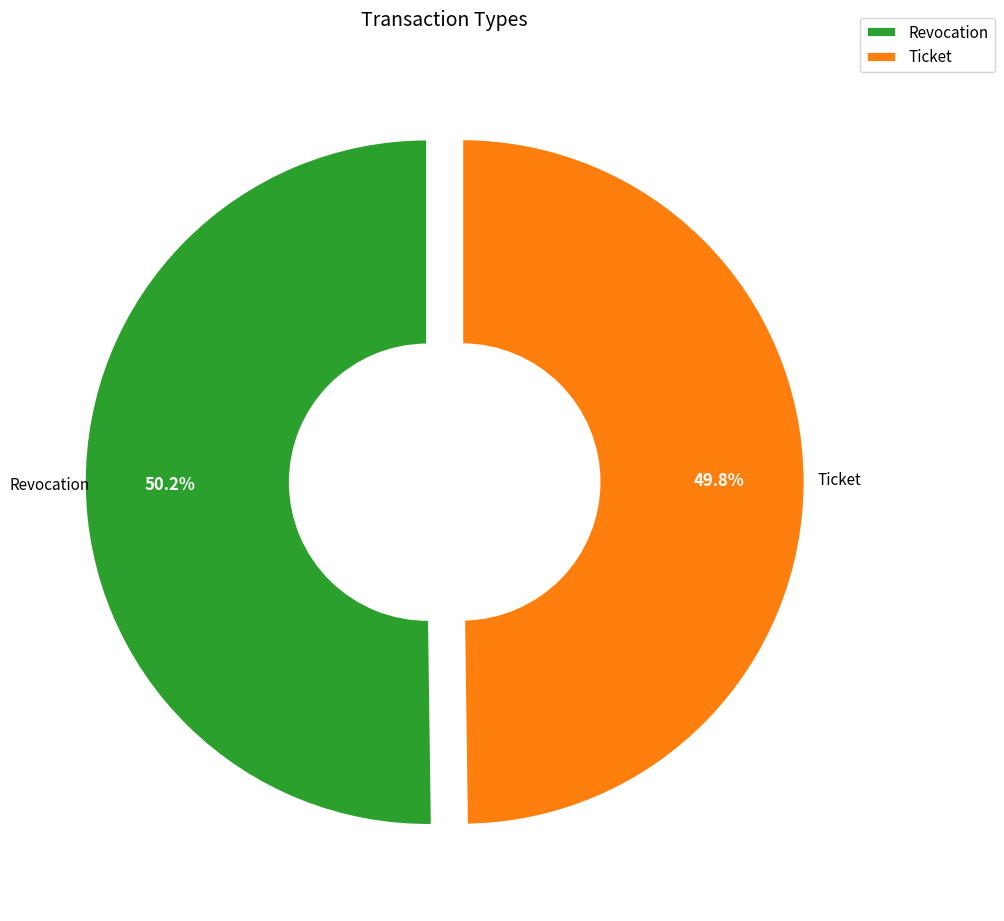

To the nearest percent, what percentage of the pie is Revocation?

50%